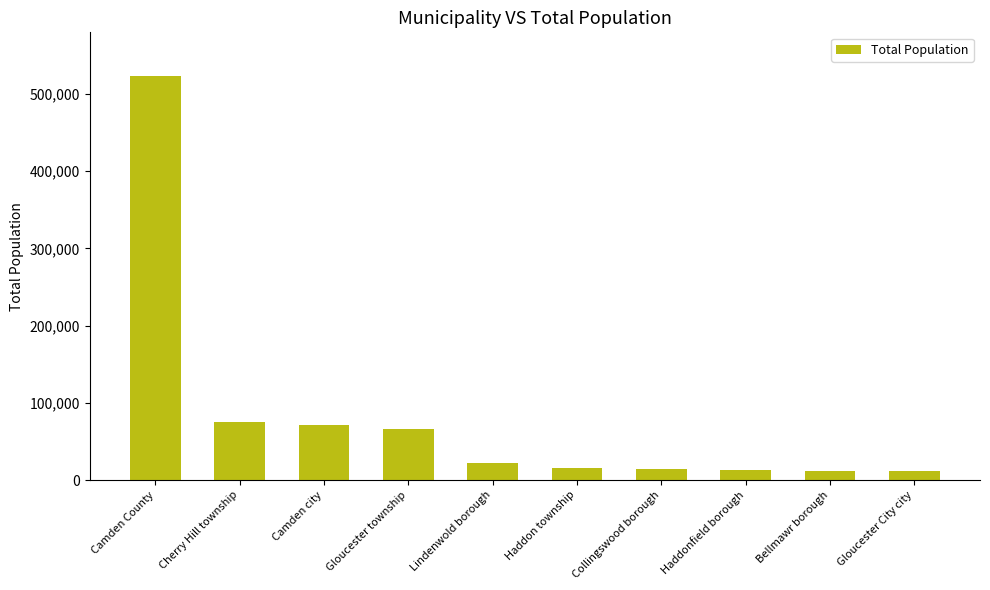

At which label does the data first exceed 21641?

Camden County